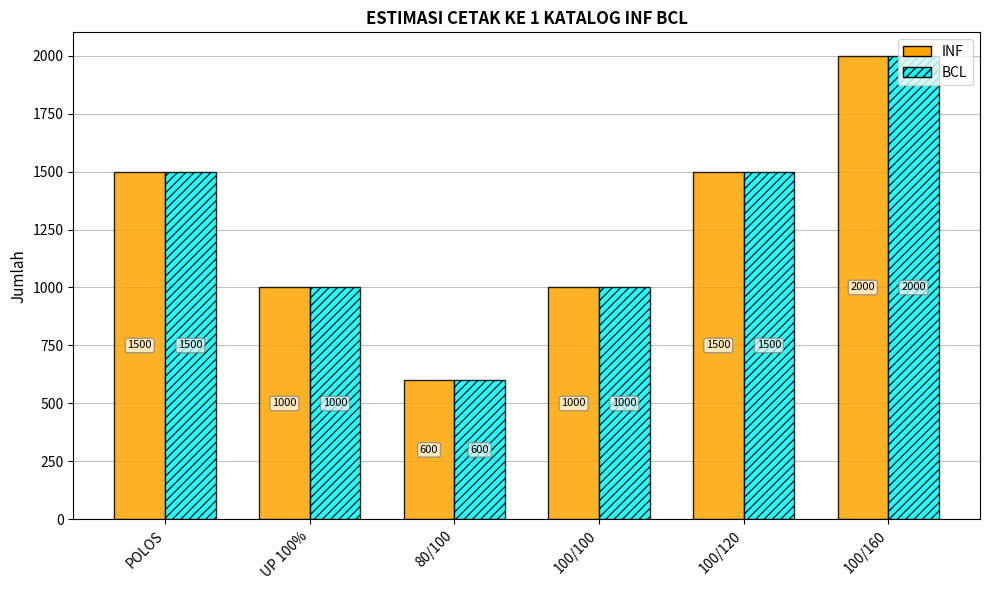

What is the sum of the INF values at 100/160 and 80/100?

2600